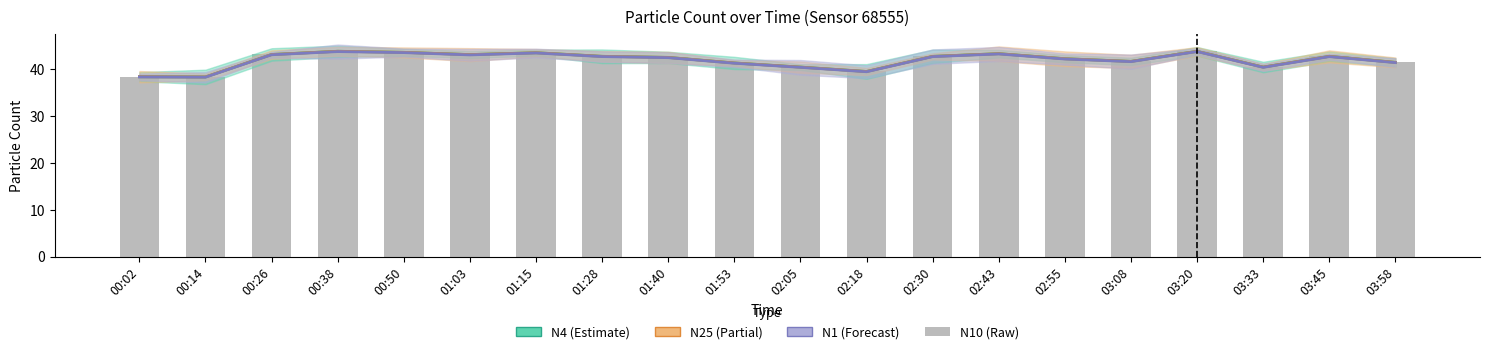

Which category has the lowest value in the N25 series?

00:14